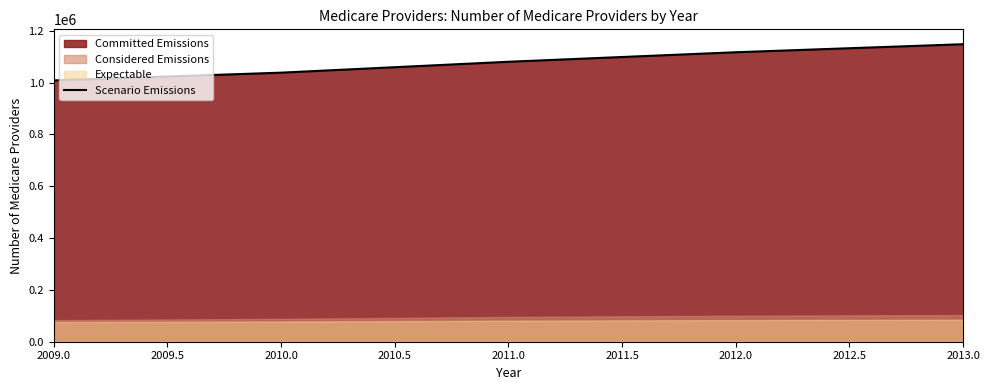

The value of Scenario Emissions at 2013.0 is 1147793. True or false?

True